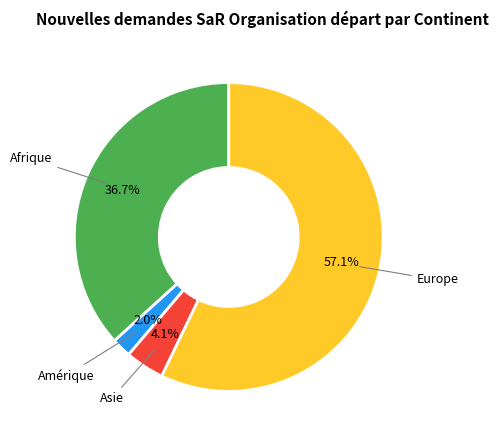

To the nearest percent, what is the average slice percentage?

25%